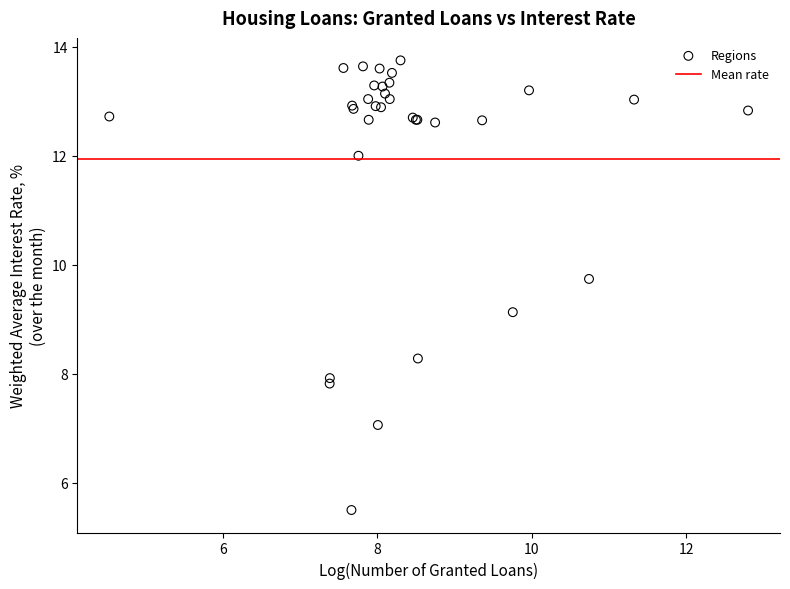

What Y value in the scatter plot is closest to 9?

9.1